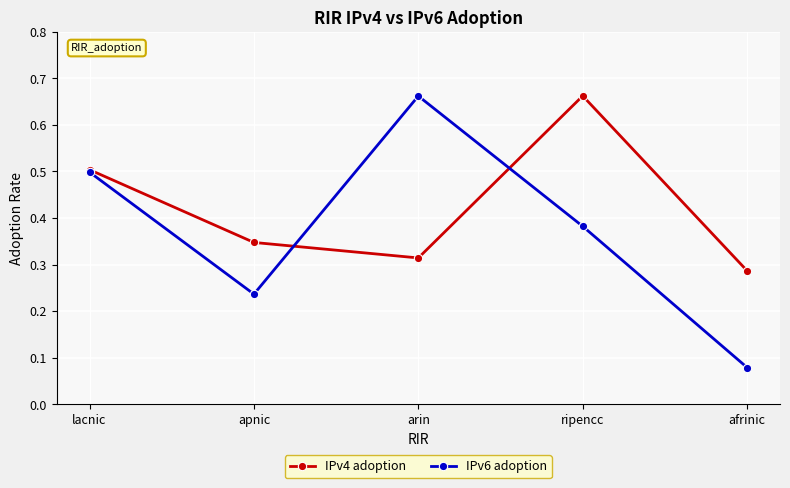

Which series changed the most between arin and afrinic?

IPv6 adoption